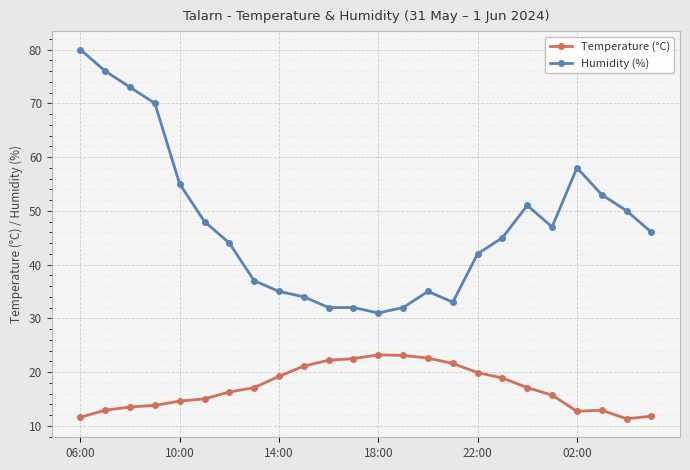

Is this an area chart (filled region under the line)?

No